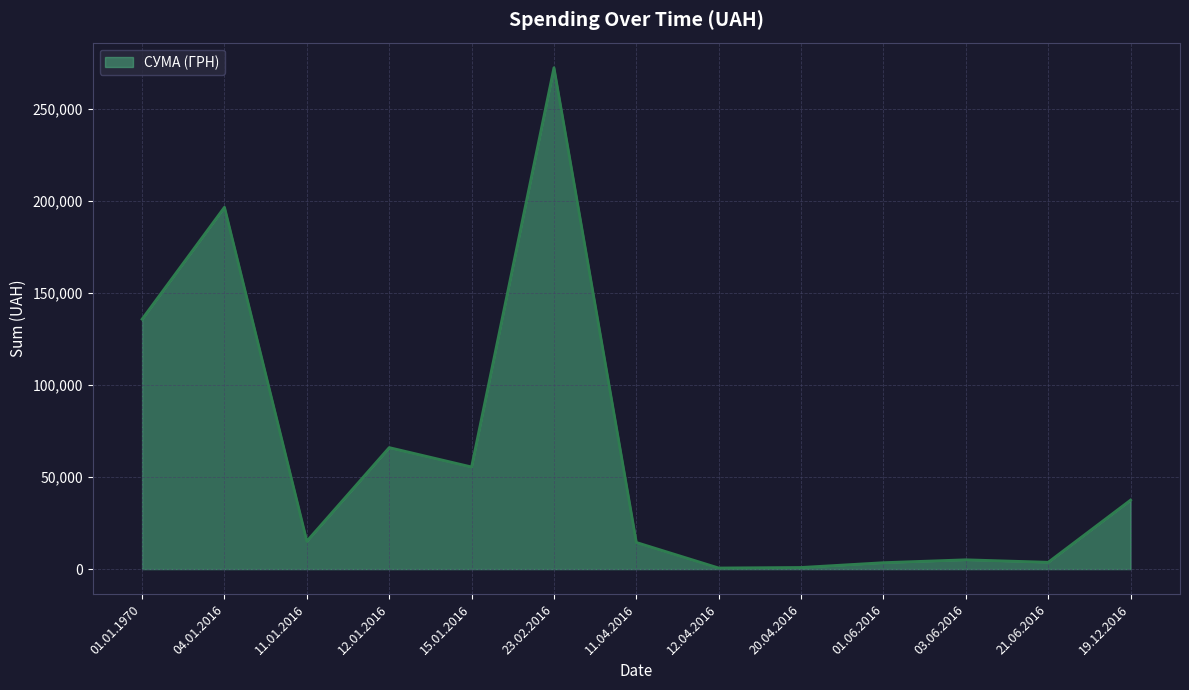

How many lines are shown in the chart?

1